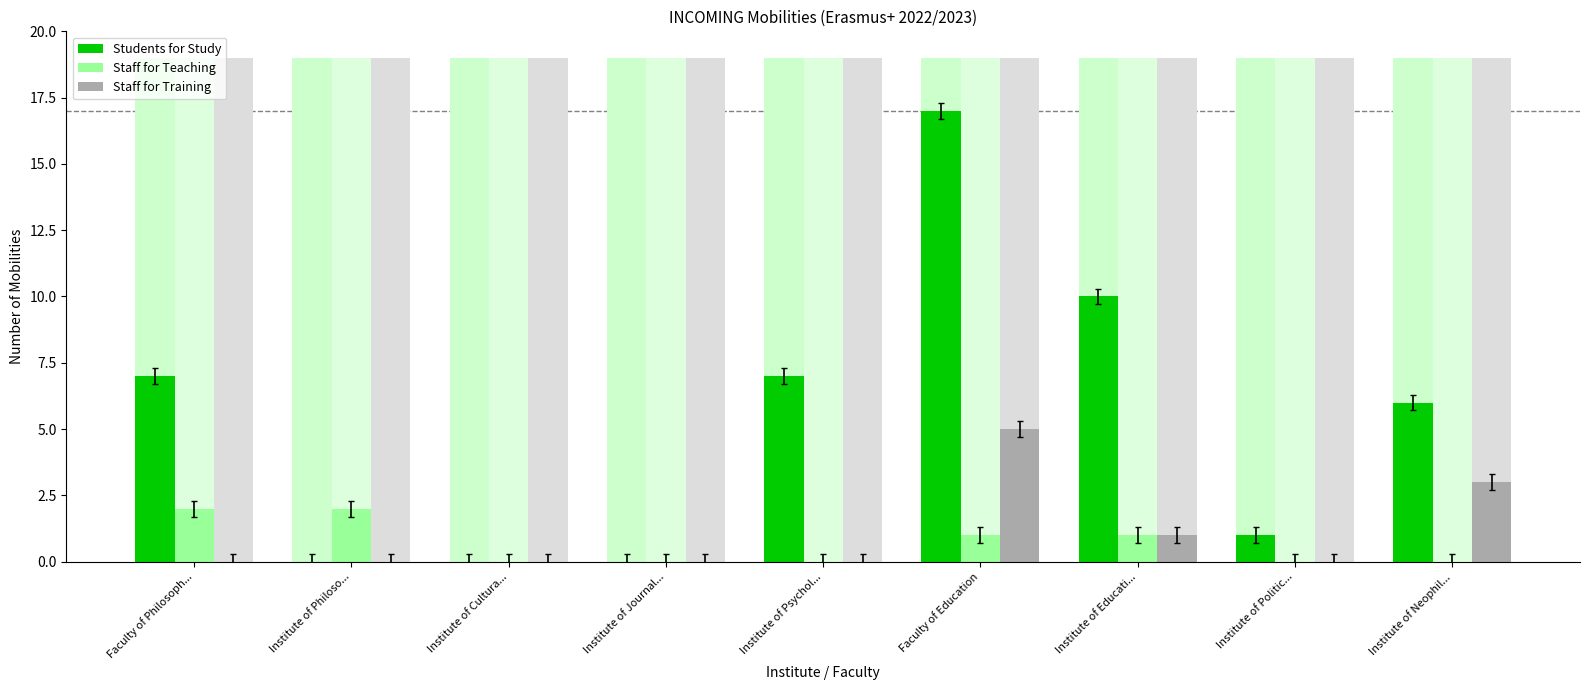

Reading left to right, list all the values displayed in this chart.

Students for Study: Faculty of Philosoph...=7	Institute of Philoso...=0	Institute of Cultura...=0	Institute of Journal...=0	Institute of Psychol...=7	Faculty of Education=17	Institute of Educati...=10	Institute of Politic...=1	Institute of Neophil...=6
Staff for Teaching: Faculty of Philosoph...=2	Institute of Philoso...=2	Institute of Cultura...=0	Institute of Journal...=0	Institute of Psychol...=0	Faculty of Education=1	Institute of Educati...=1	Institute of Politic...=0	Institute of Neophil...=0
Staff for Training: Faculty of Philosoph...=0	Institute of Philoso...=0	Institute of Cultura...=0	Institute of Journal...=0	Institute of Psychol...=0	Faculty of Education=5	Institute of Educati...=1	Institute of Politic...=0	Institute of Neophil...=3